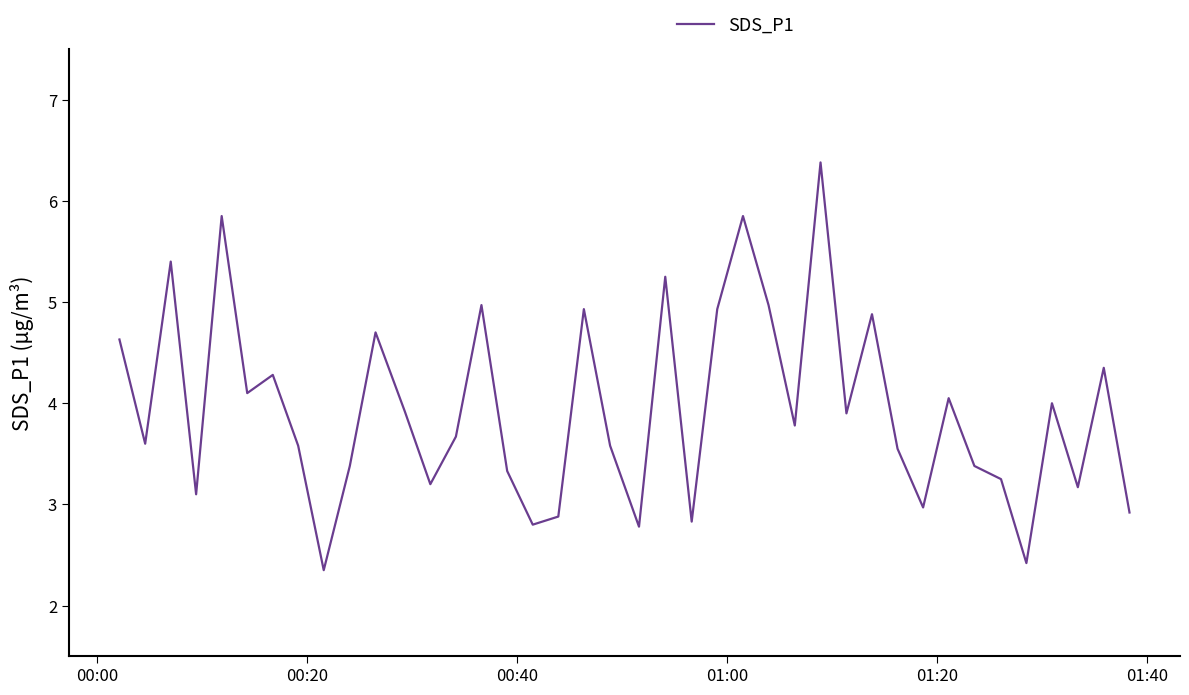

What is the smallest value displayed?

2.4